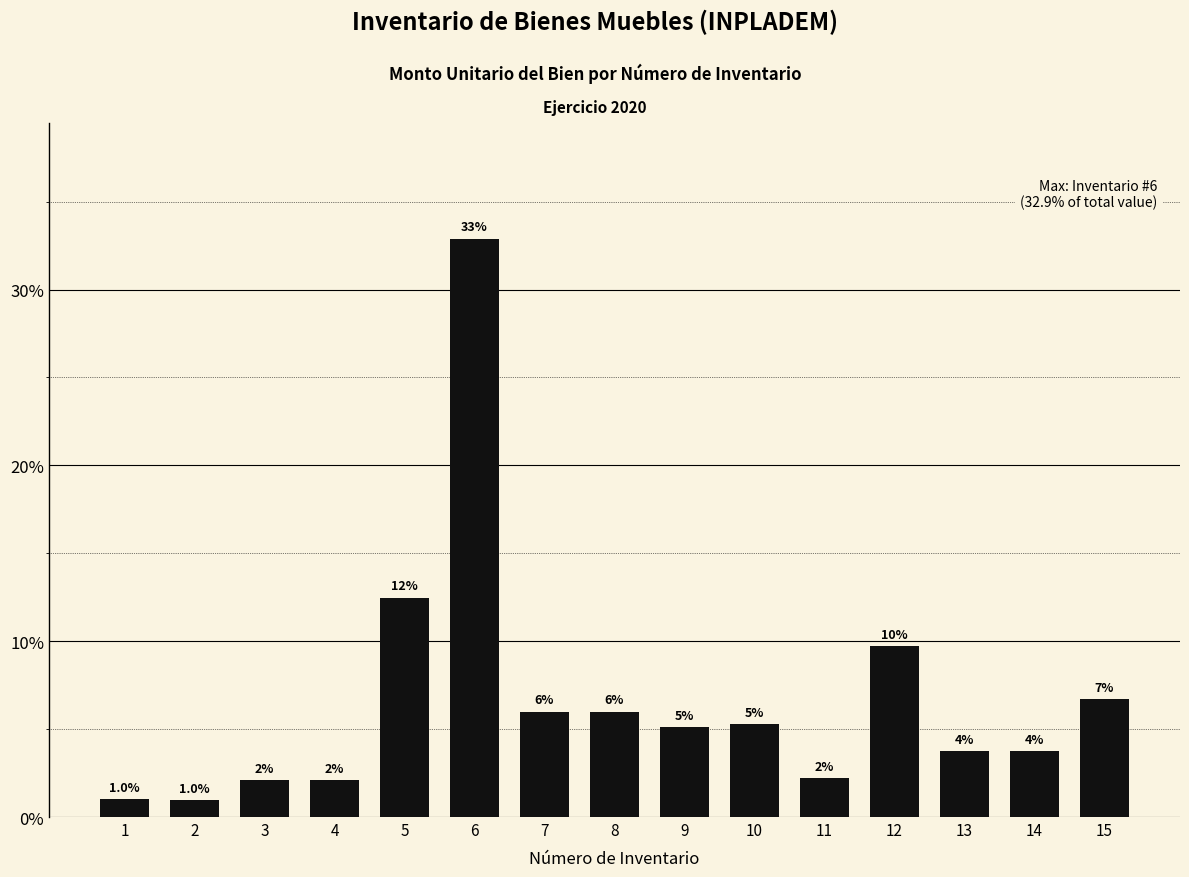

Does the chart contain any negative values?

No